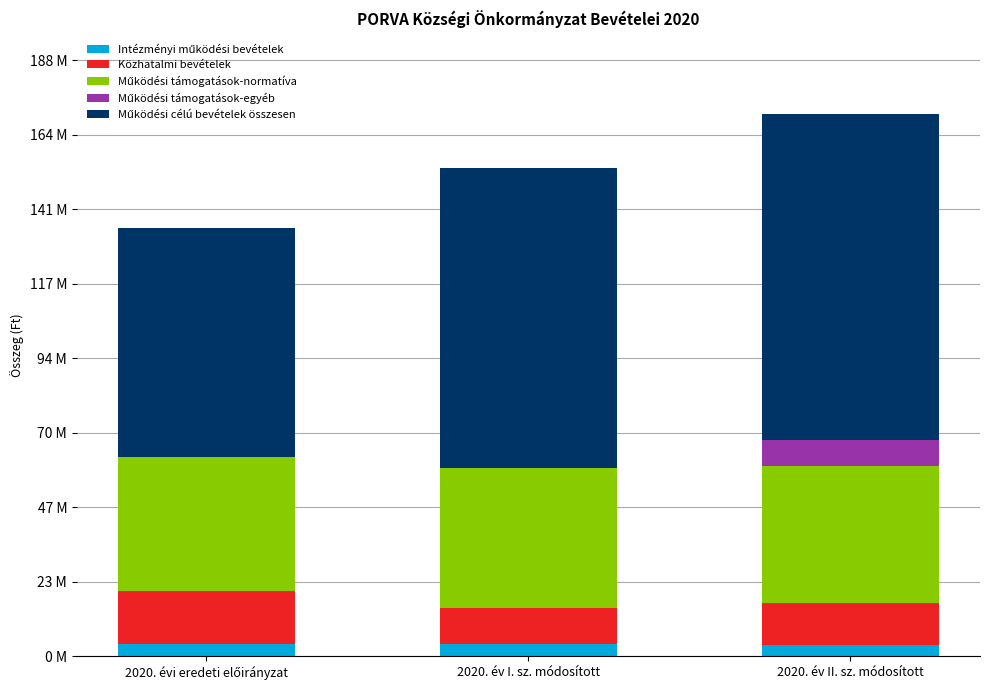

True or false: Közhatalmi bevételek has a value of 27358103 at 2020. évi eredeti előirányzat.

False